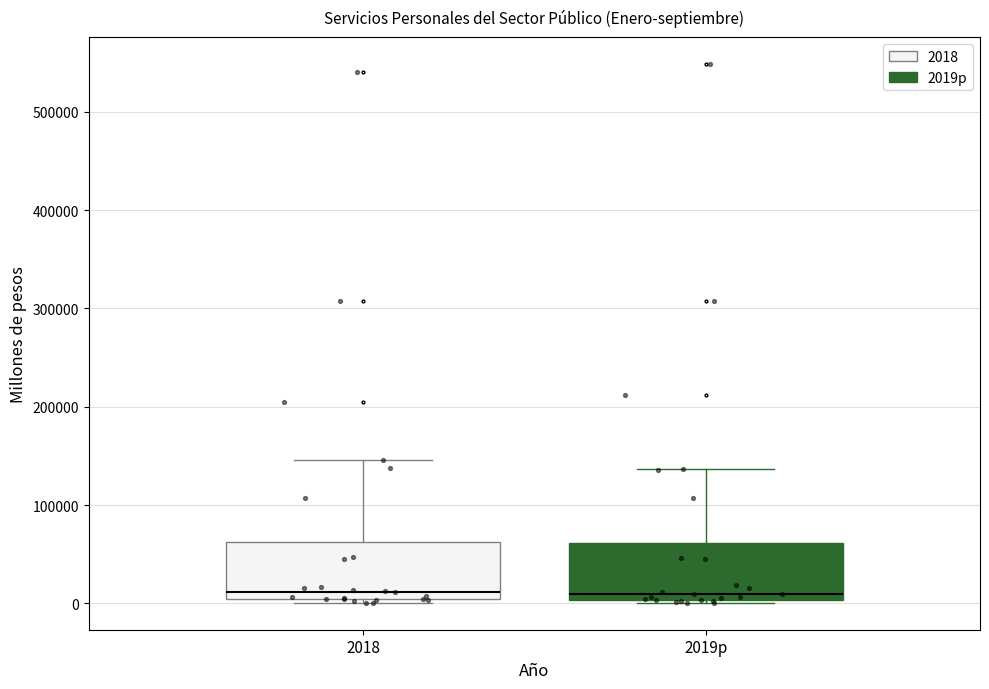

Where does the upper whisker of the box for 2019p end on the y-axis? The values are not printed on the chart, so give them approximately, as read against the axis.

140000